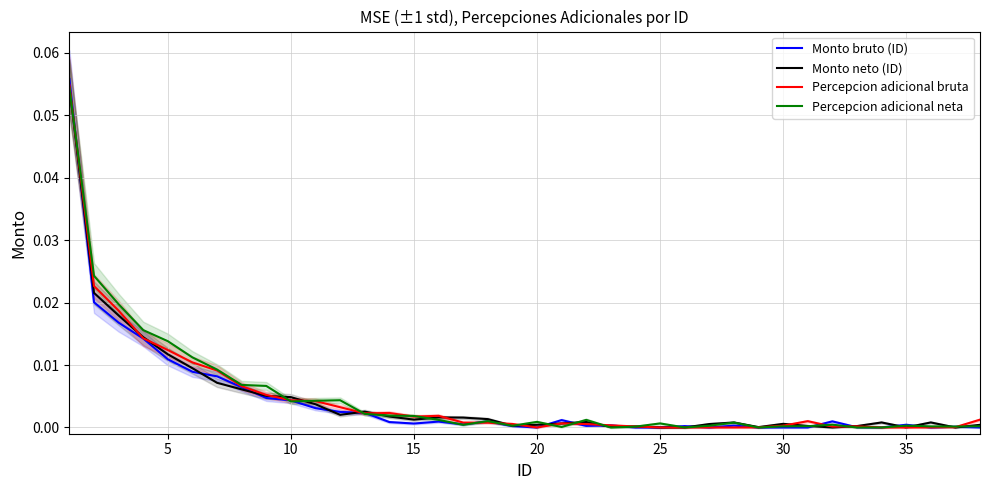

What are all the series names shown in the legend?

Monto bruto (ID), Monto neto (ID), Percepcion adicional bruta, Percepcion adicional neta